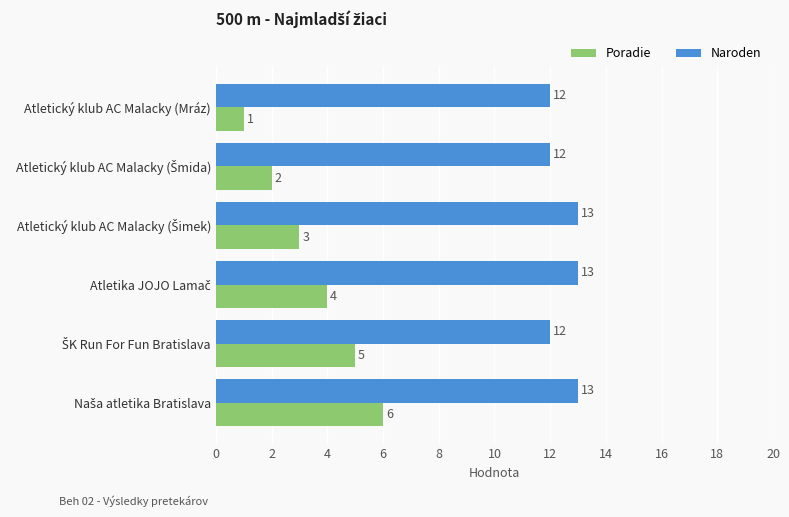

What is the sum of all Naroden values?

75